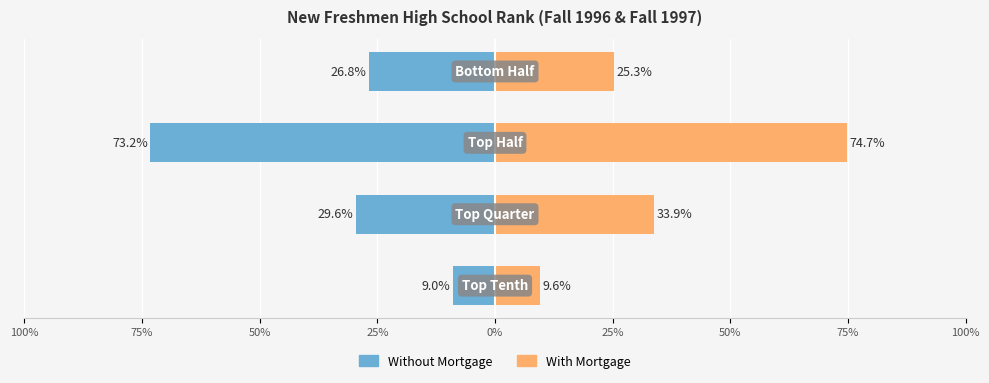

Which series has the widest spread of values?

With Mortgage